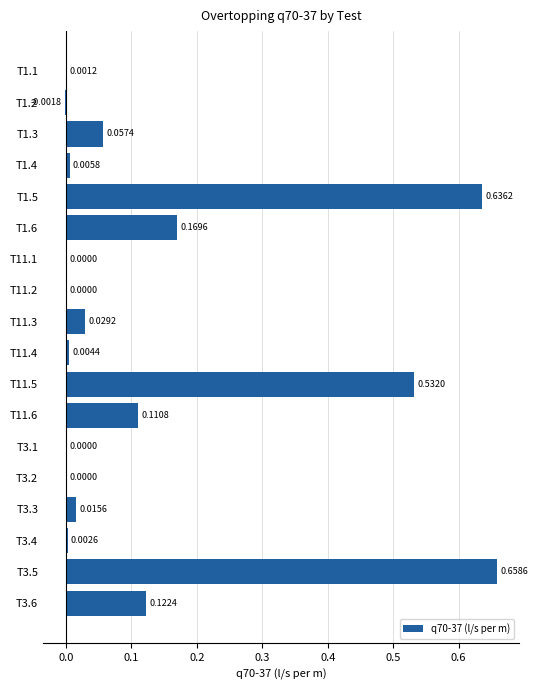

What is the sum of all values?

2.3